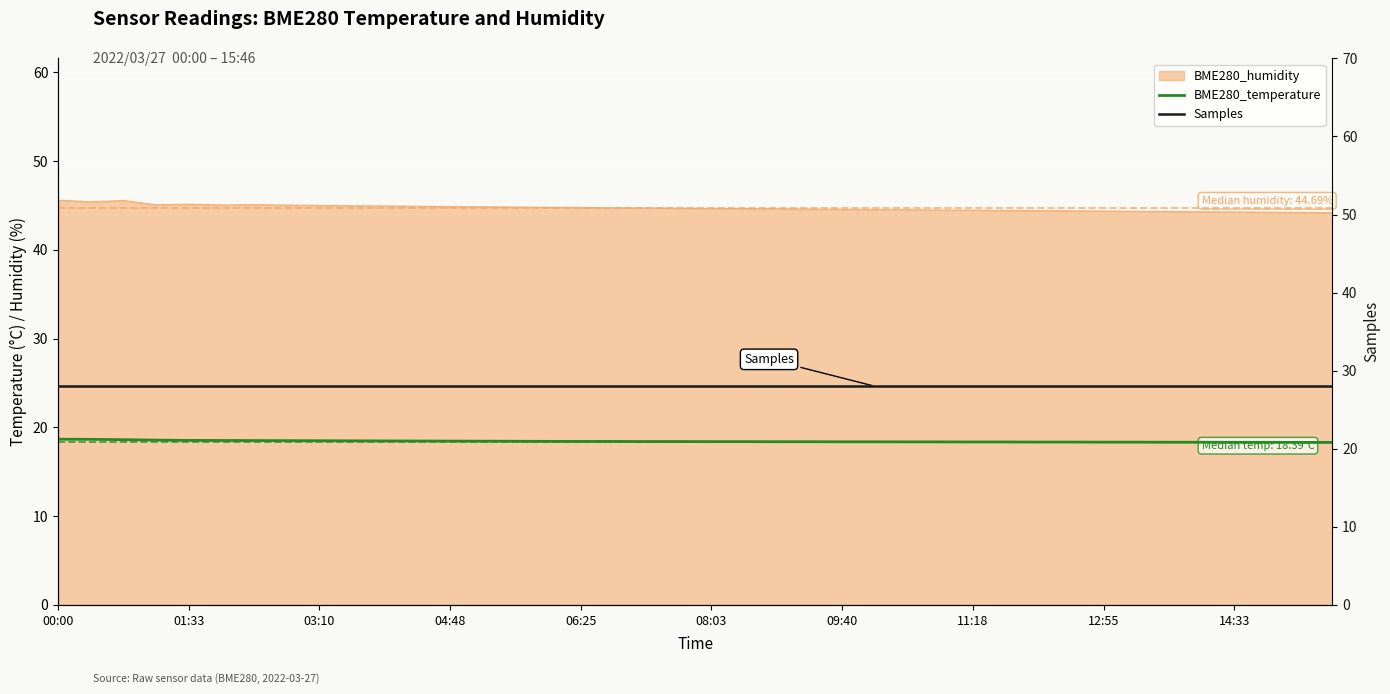

How many lines are shown in the chart?

2